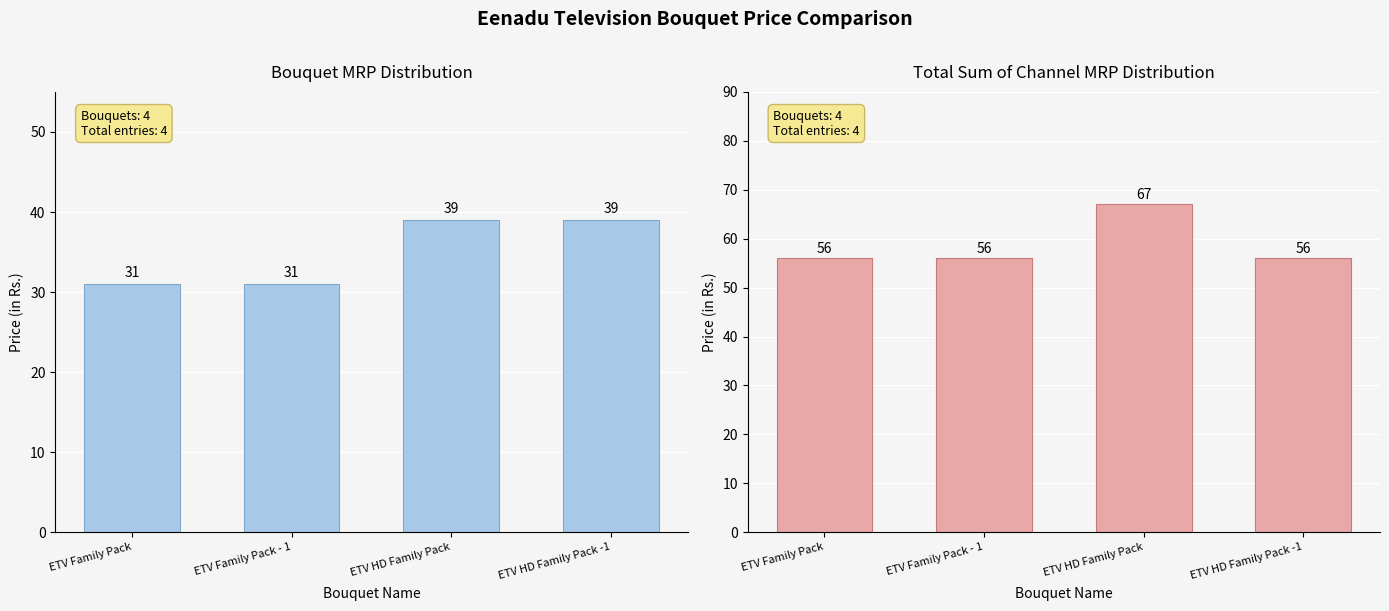

Reading left to right, what are all the values shown in this chart?

MRP of Bouquet (in Rs.): 31	31	39	39
Total Sum of Channel MRP: 56	56	67	56